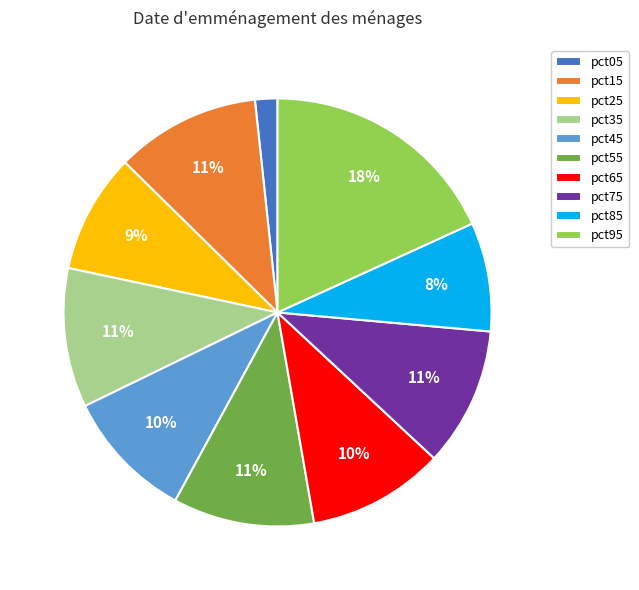

Combined, do pct45 and pct55 account for over 50%?

No